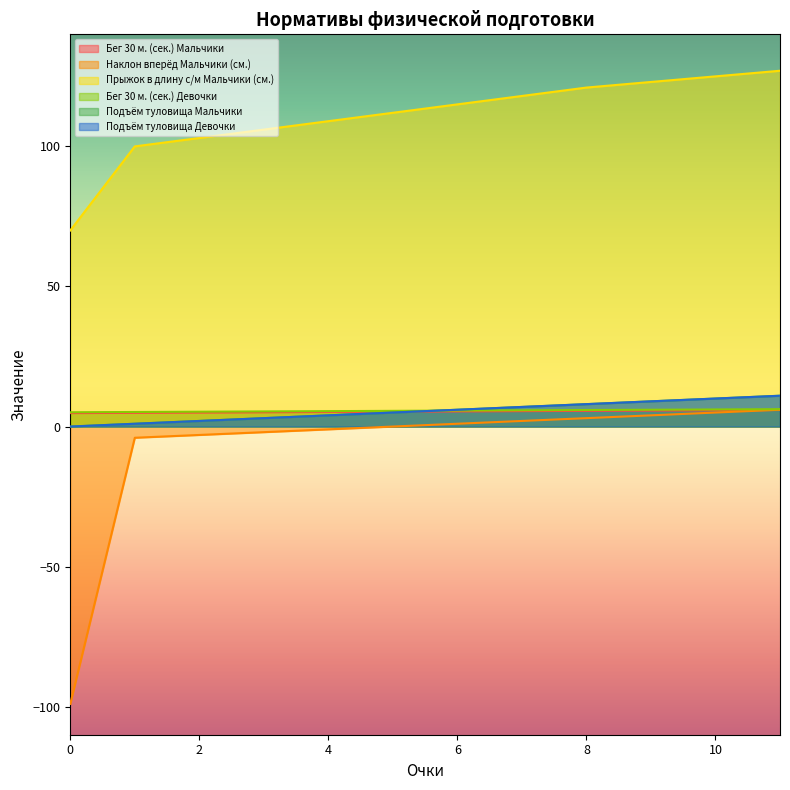

At how many categories does at least one series exceed -63?

12